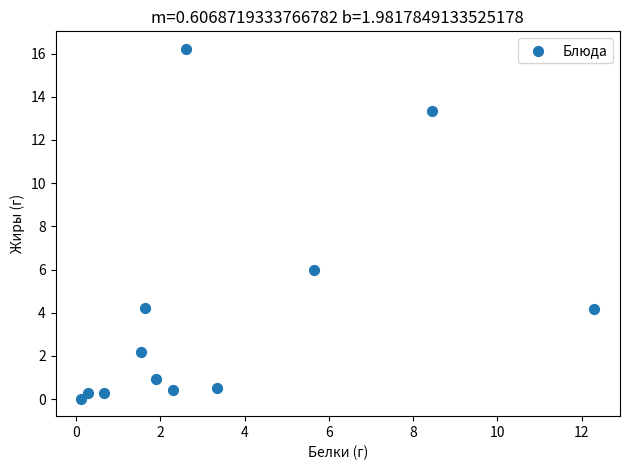

What Y value in the scatter plot is closest to 8?

6.0